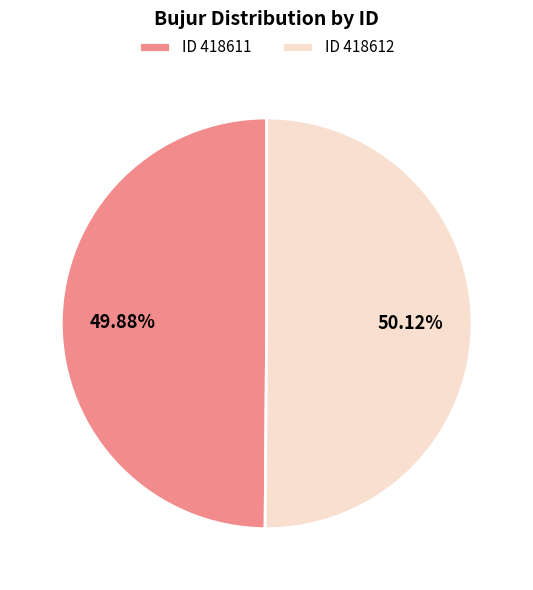

Is the sum of ID 418612 and ID 418611 greater than half?

Yes